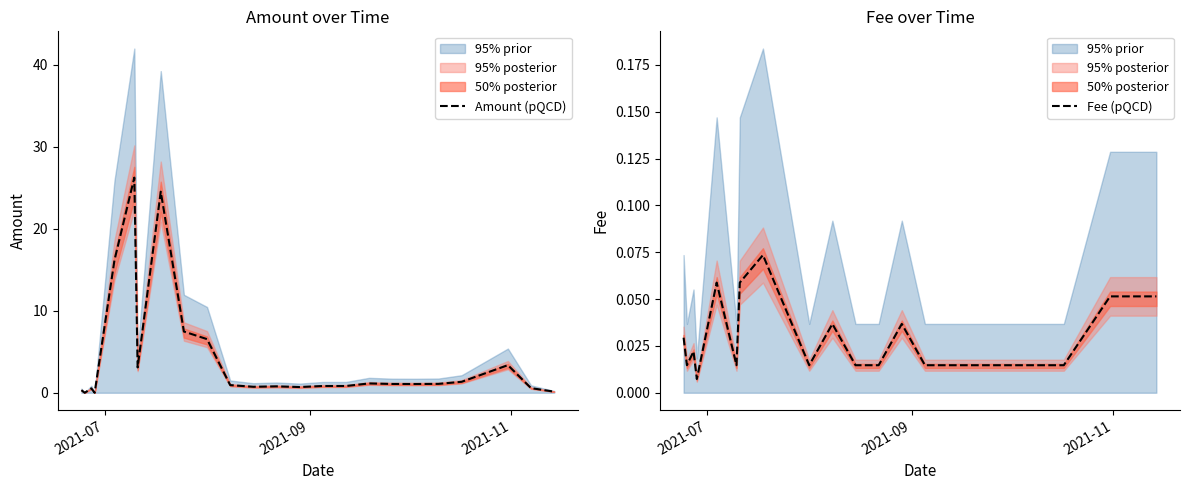

What is the difference between the second highest and second lowest values in the Amount (pQCD) series?

24.5